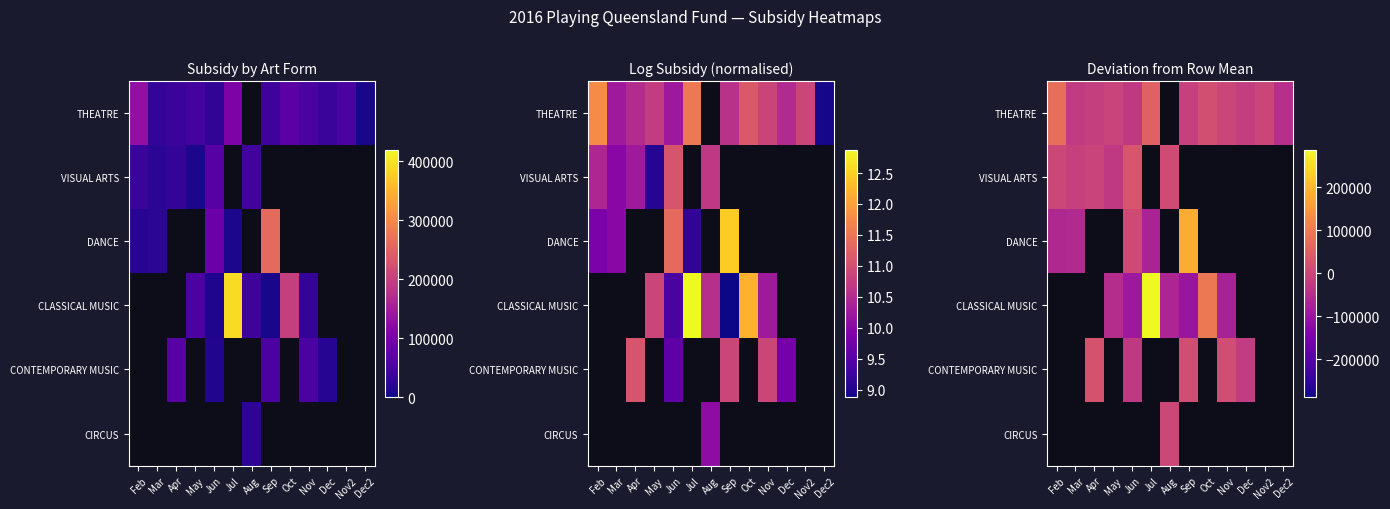

At how many categories does at least one series exceed 263254?

1